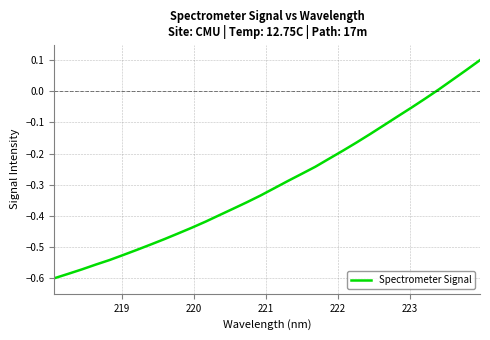

True or false: there are more than 0 points higher than both neighbors.

False